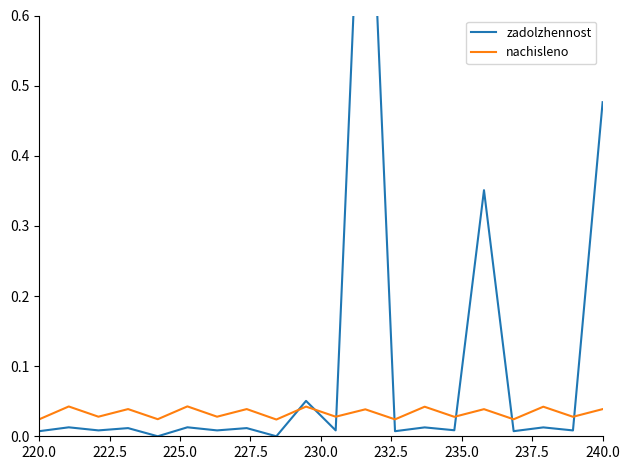

List the series in order of their overall mean, highest first.

zadolzhennost, nachisleno